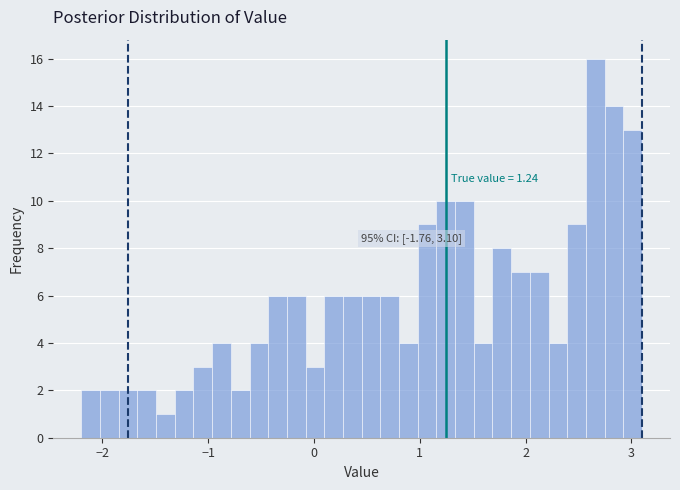

Around what value on the x-axis is the tallest bar? Give the approximate position of its centre, as read against the axis.

2.7